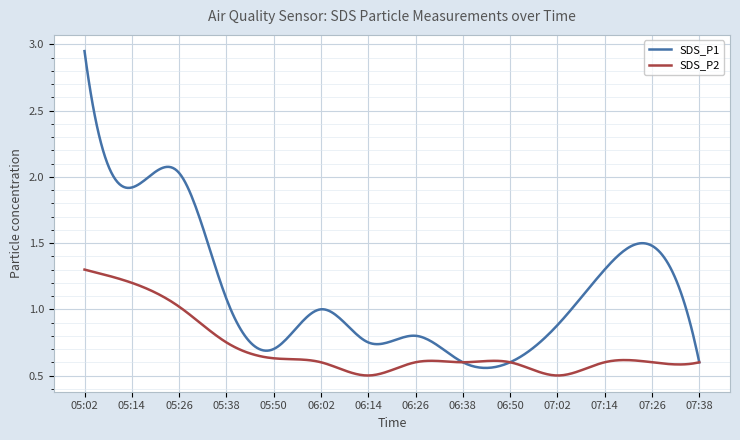

Which series has the largest range (max minus min)?

SDS_P1